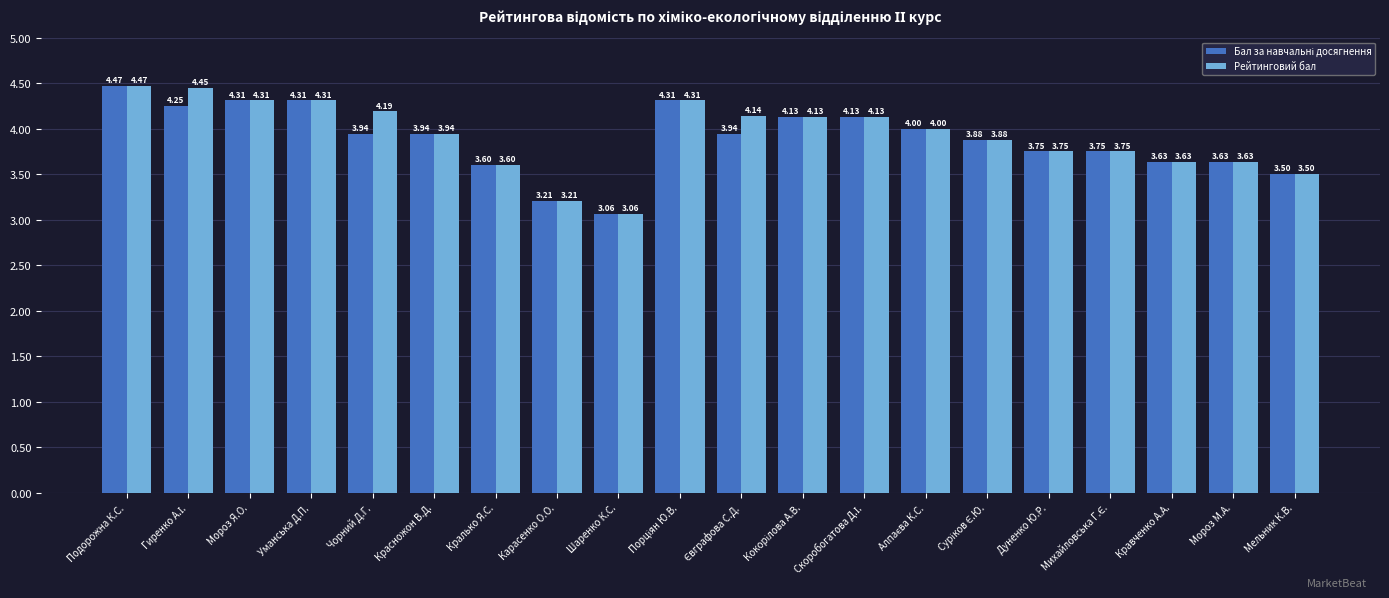

How many bars are there in each group?

2